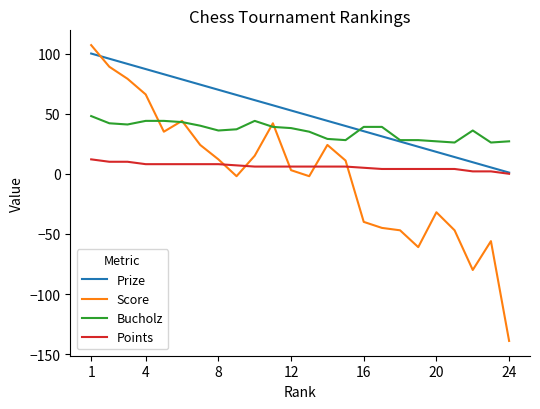

Does the chart have visible grid lines?

No